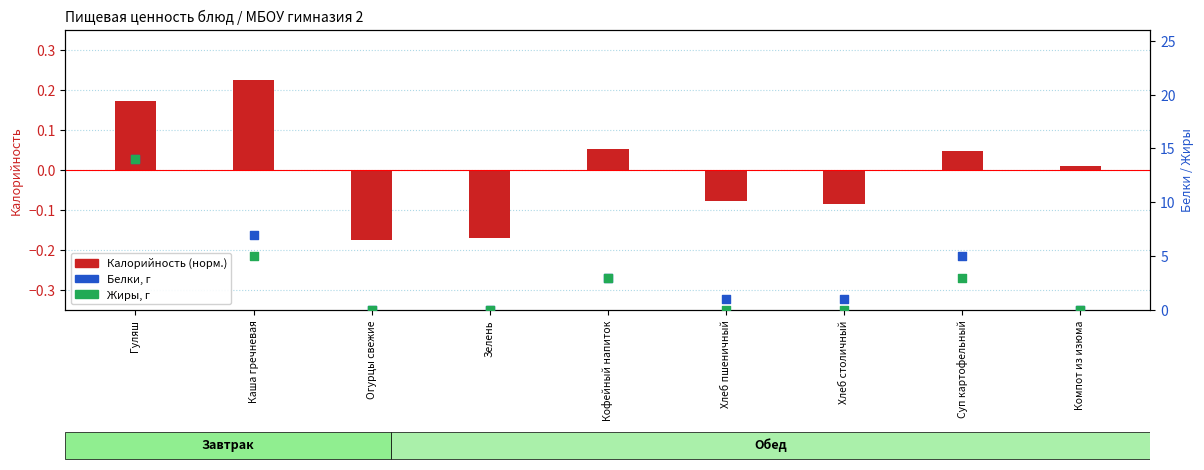

Which series contains the highest Y value?

Белки, г